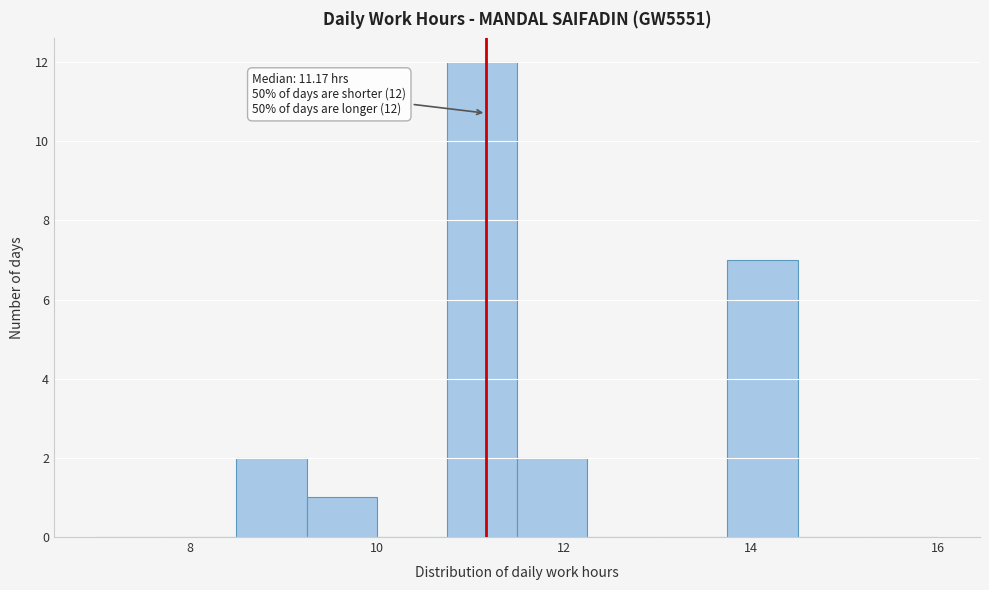

Read against the x-axis, roughly where is the centre of the tallest bar?

11.2